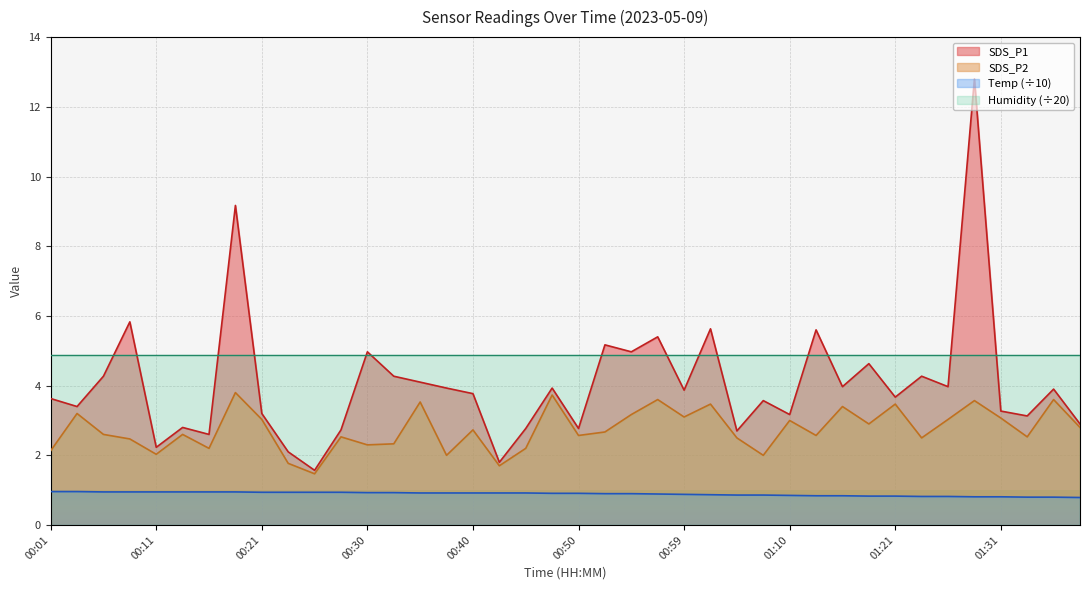

The value of SDS_P1 at 00:08 is 3.6. True or false?

False